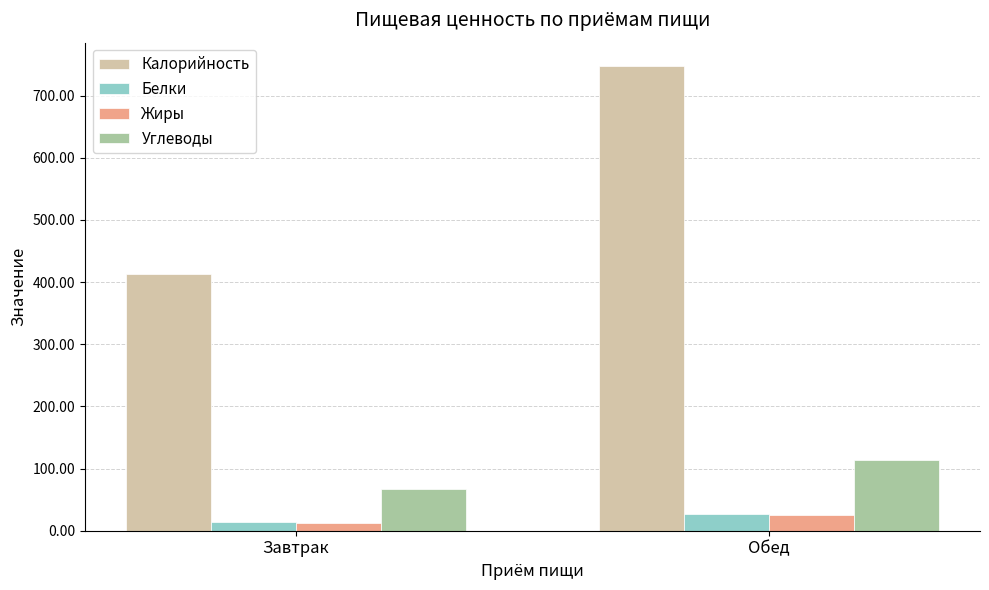

The value of Углеводы at Завтрак is 67.8. True or false?

True